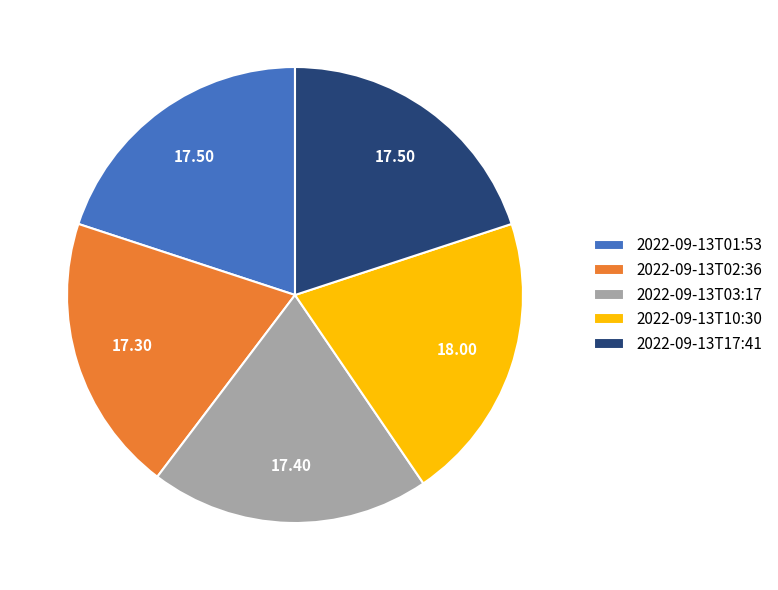

Approximately how many times larger is the value at 2022-09-13T10:30 compared to 2022-09-13T01:53?

1.0